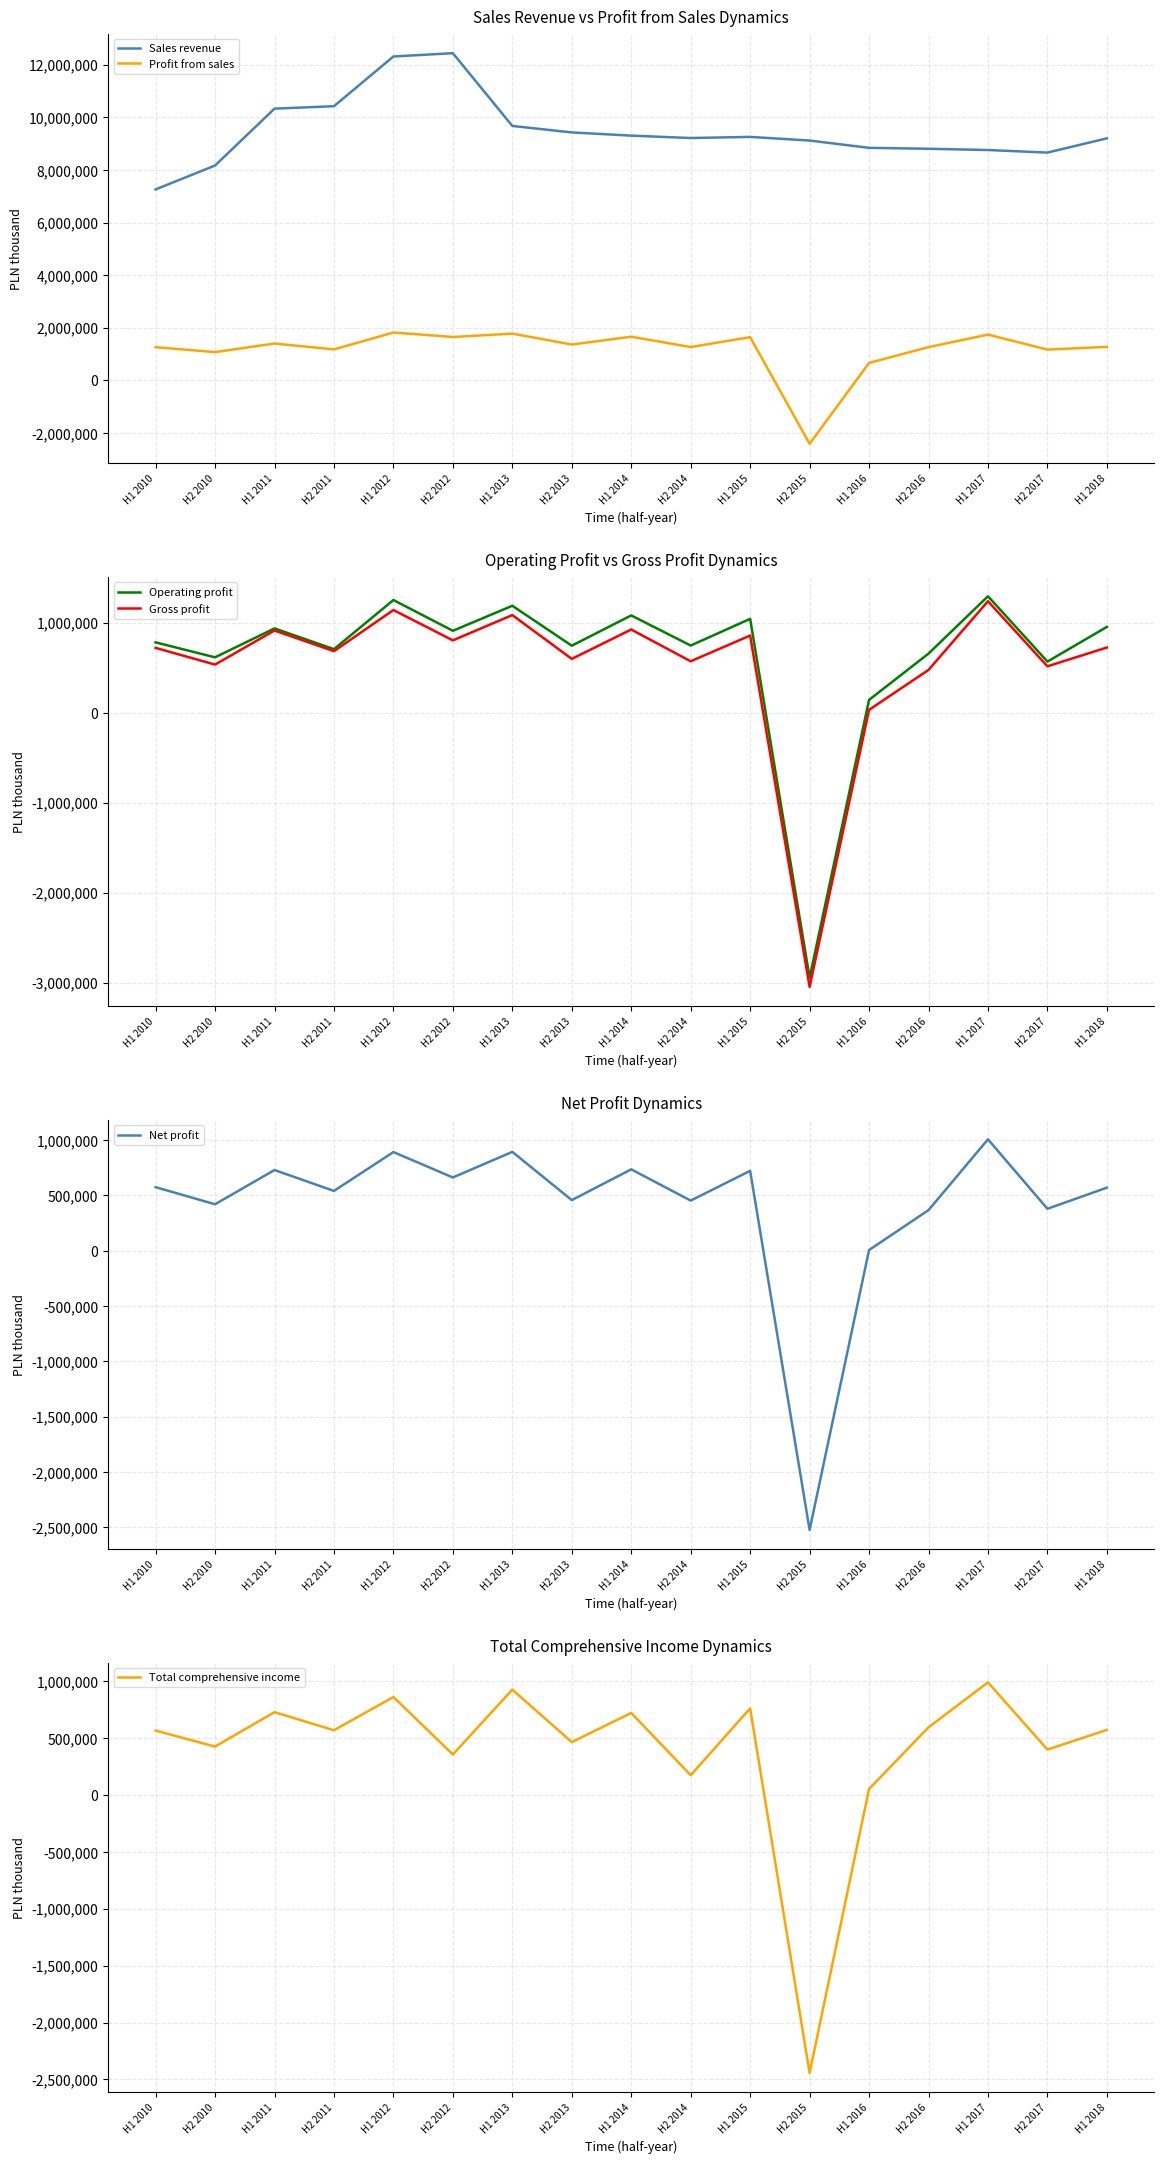

Which category has the lowest value in the Profit from sales series?

H2 2015